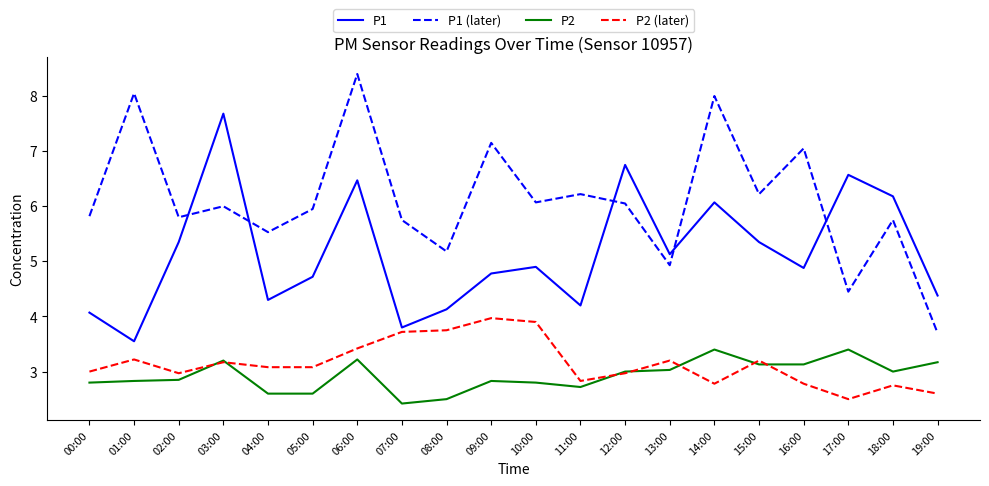

What position from the left is 05:00?

6